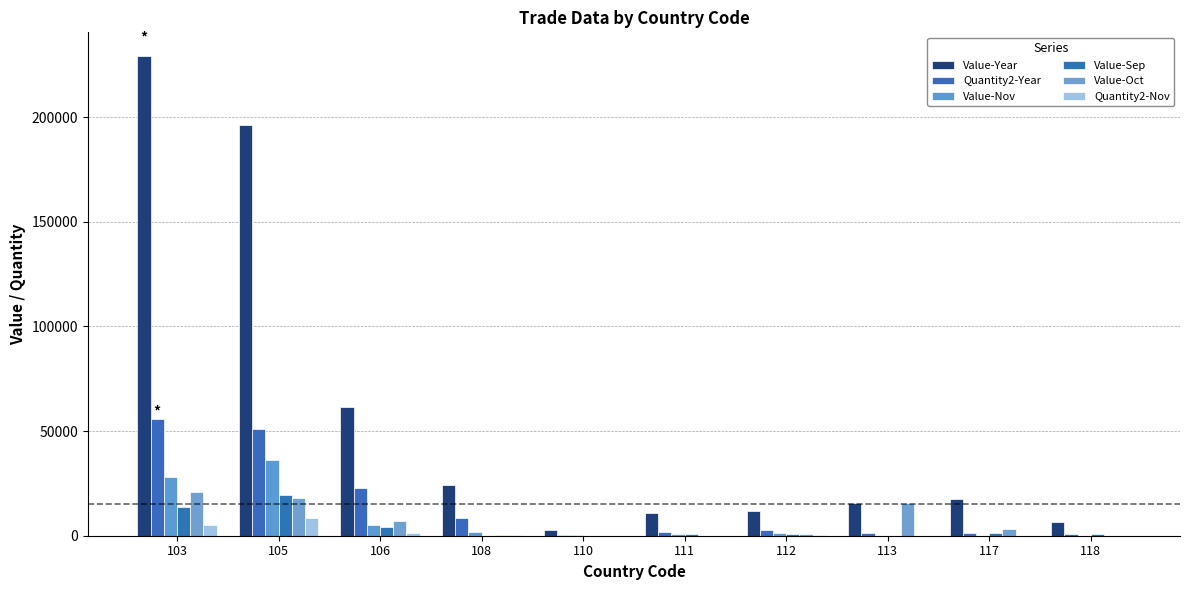

Where does the Value-Oct series first go above 2998?

103